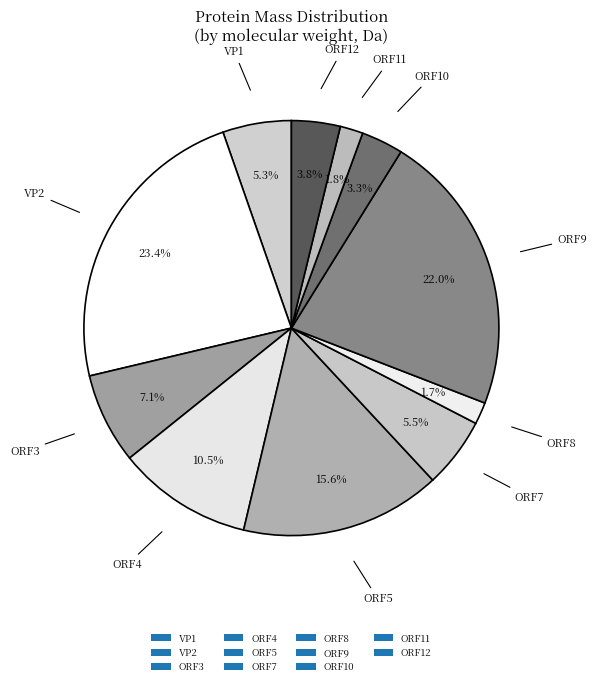

To the nearest percent, what percentage of the pie is ORF9?

22%